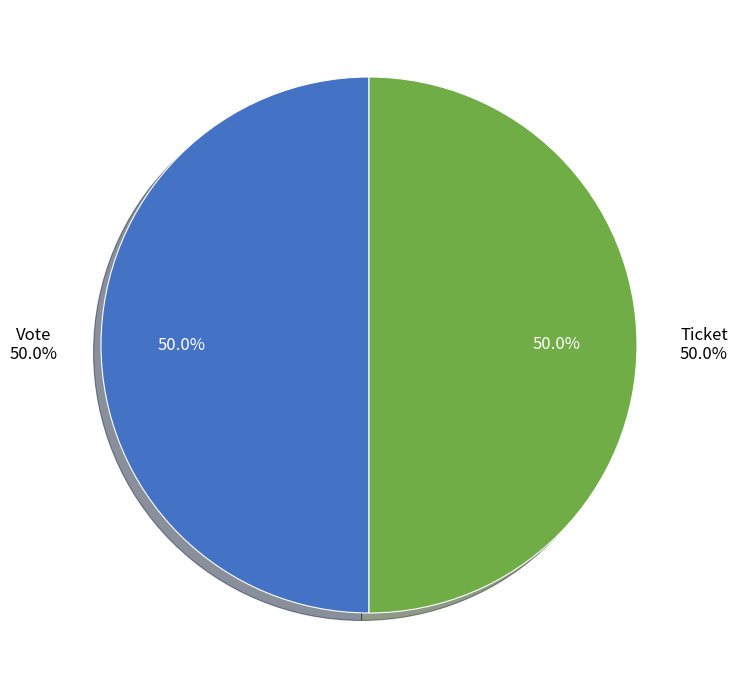

Which has a higher value, Ticket (io_index=0) or Vote (io_index=1)?

Vote (io_index=1)